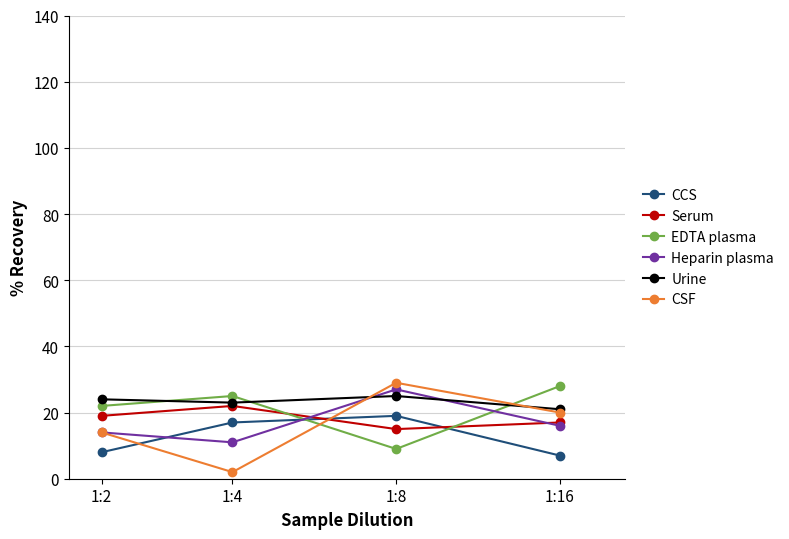

Is this an area chart (filled region under the line)?

No